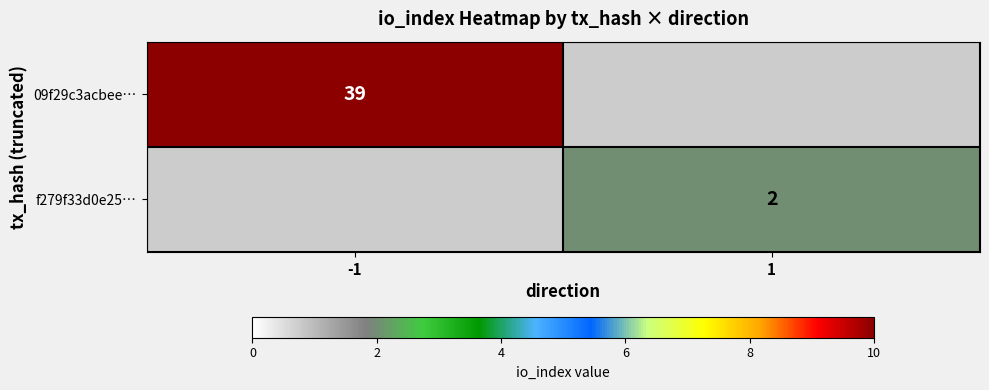

The f279f33d0e25… series shows 3 at 1. True or false?

False